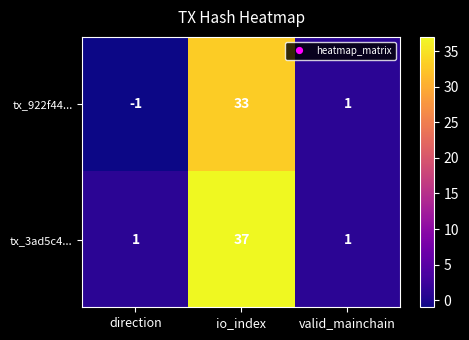

The value of tx_922f44... at valid_mainchain is 1. True or false?

True